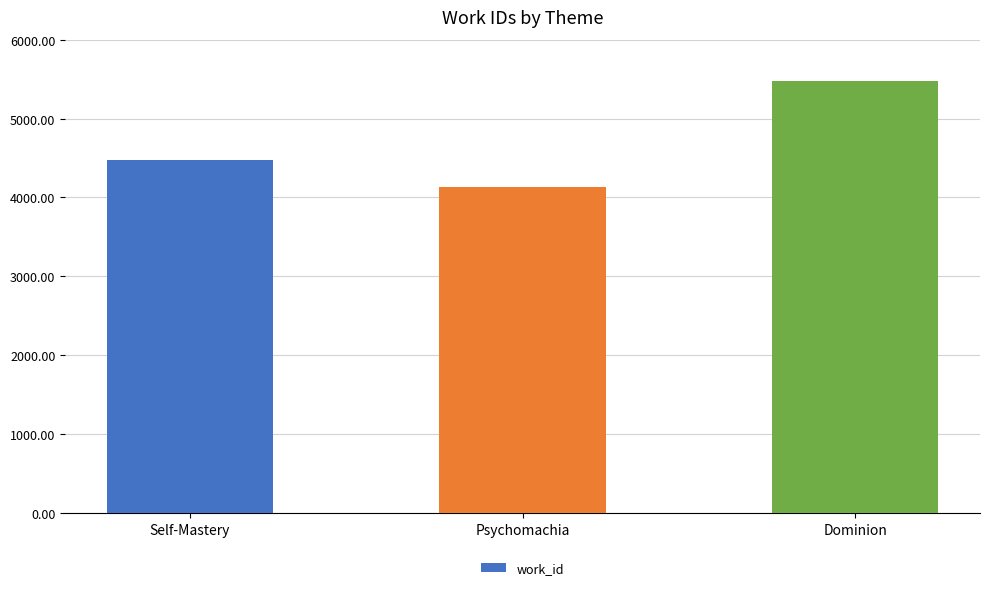

Reading left to right, transcribe all the data shown in this chart.

Self-Mastery=4475	Psychomachia=4136	Dominion=5476